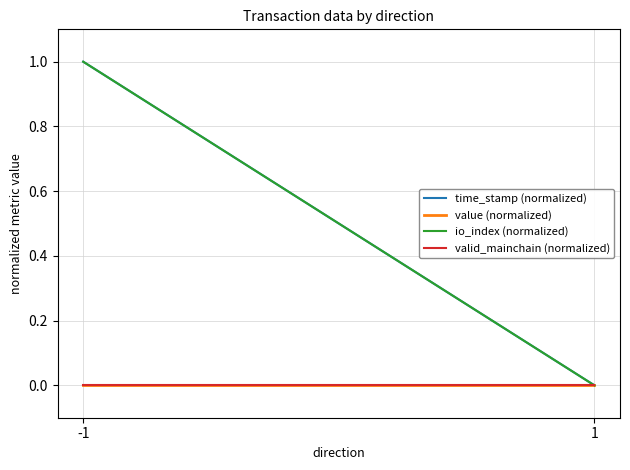

Which series changed the most between -1 and 1?

time_stamp (normalized)